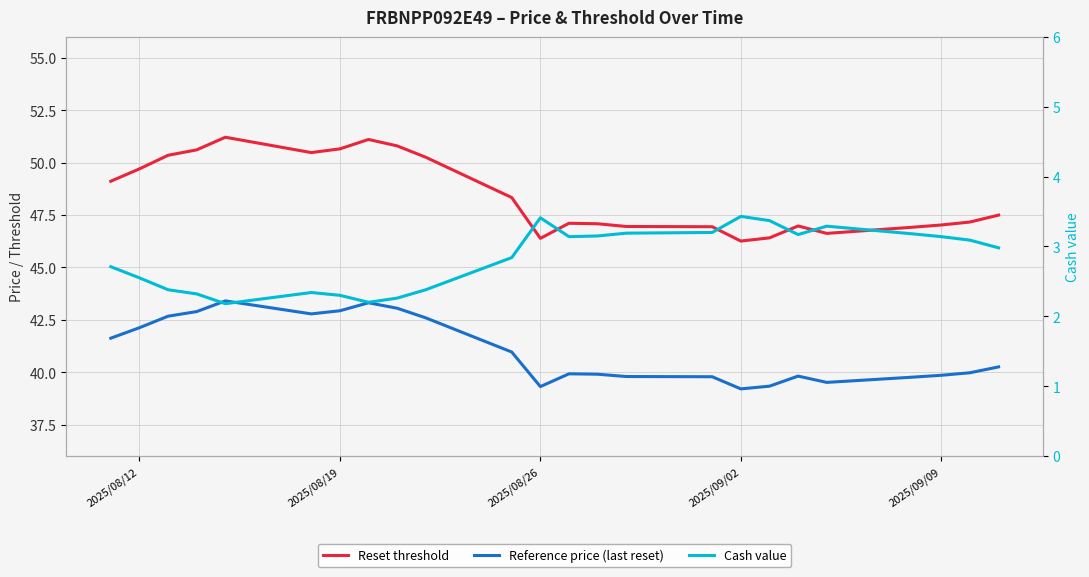

How many distinct data groups are displayed?

3